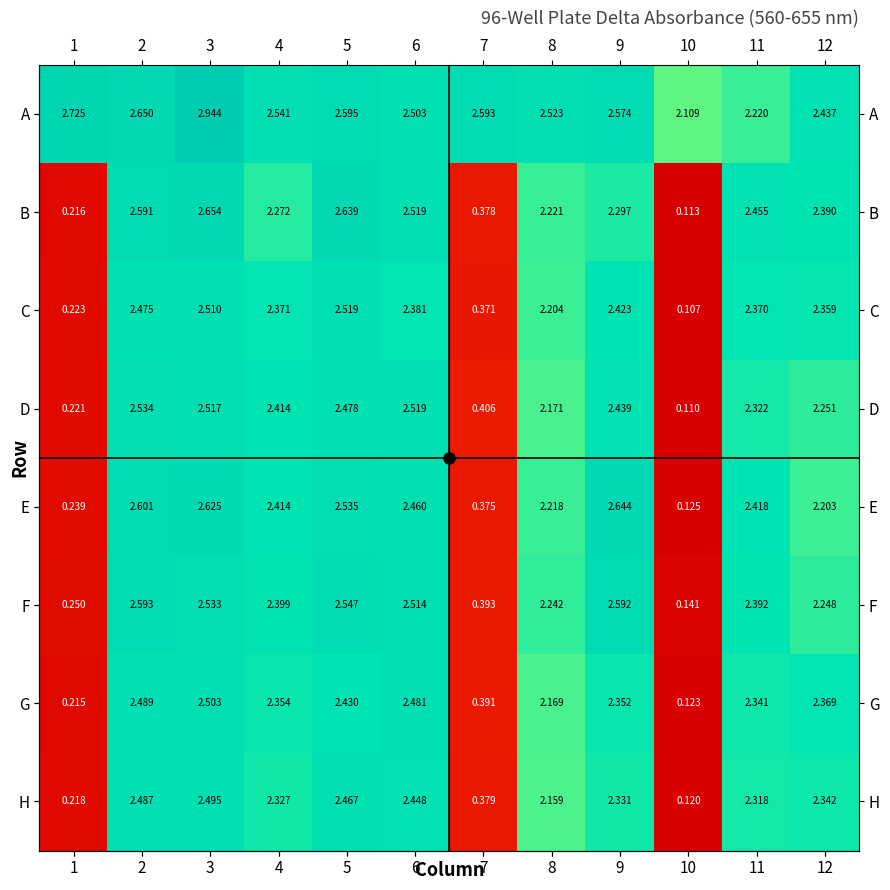

Is the value of A at 8 greater than the value of C at 7?

Yes